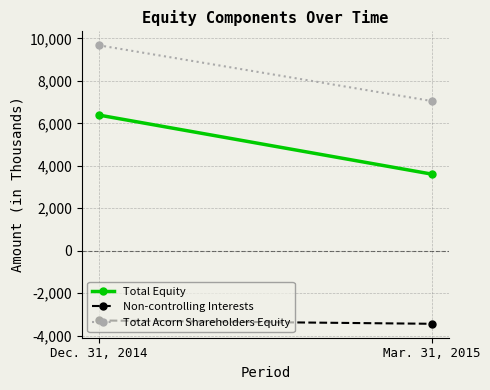

Which series has the largest total across all categories?

Total Acorn Shareholders Equity